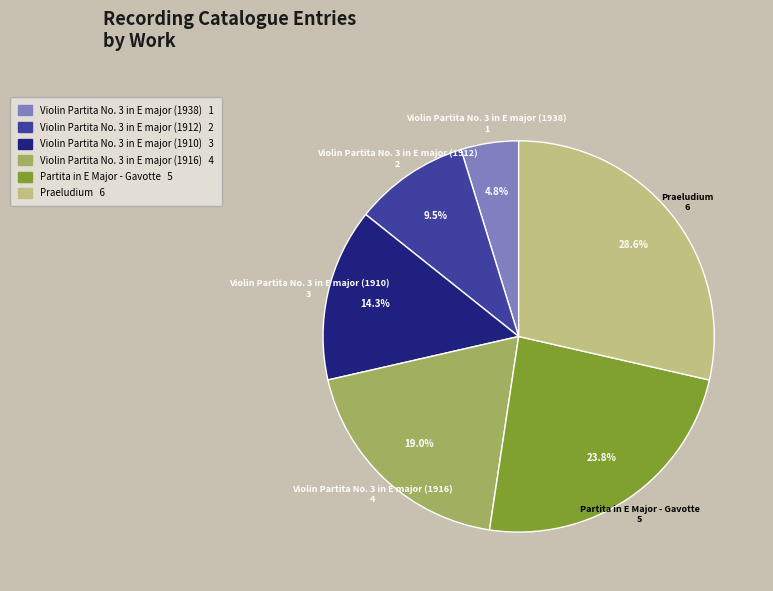

How many segments does this pie chart have?

6